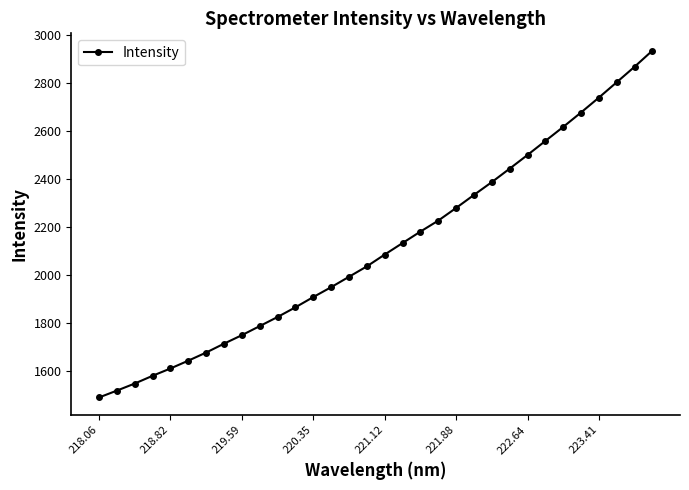

What is the value of the 12th point from the left?

1865.6